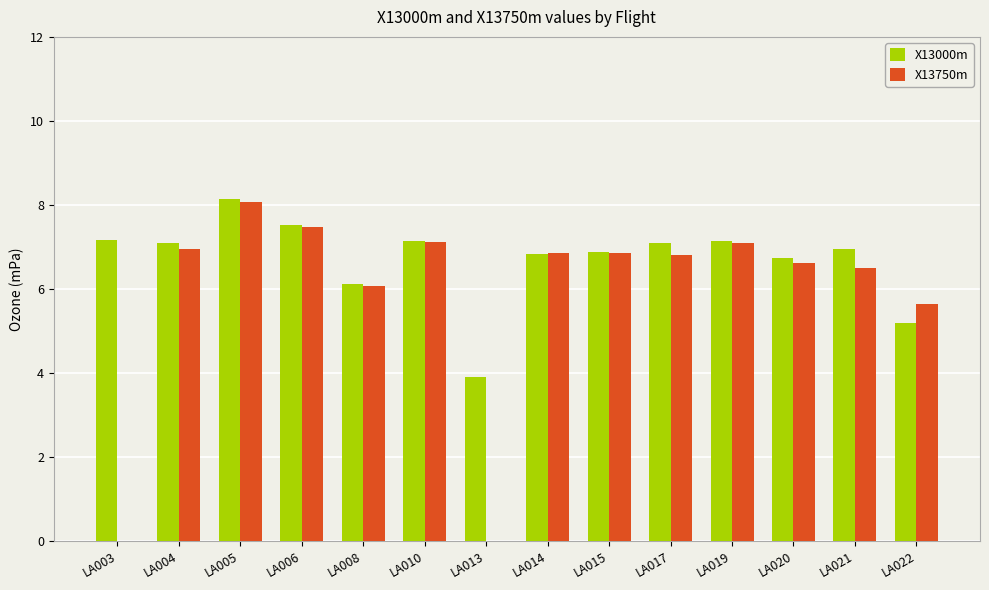

How many groups of bars are there?

14